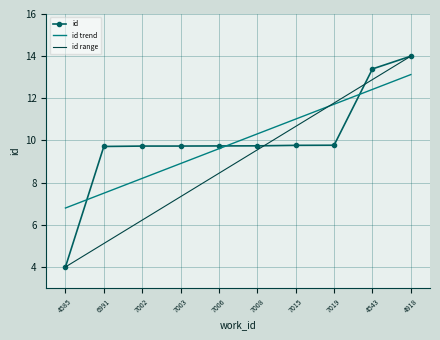

What is the label of the 8th point from the right?

7002